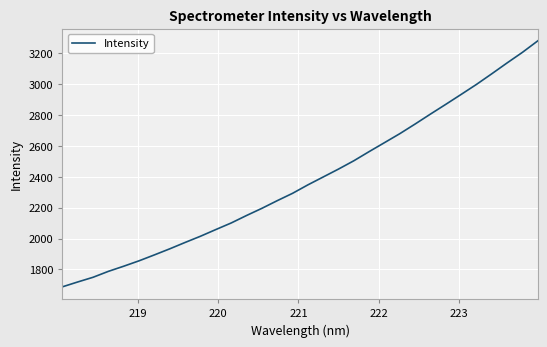

What is the greatest value displayed?

3281.9